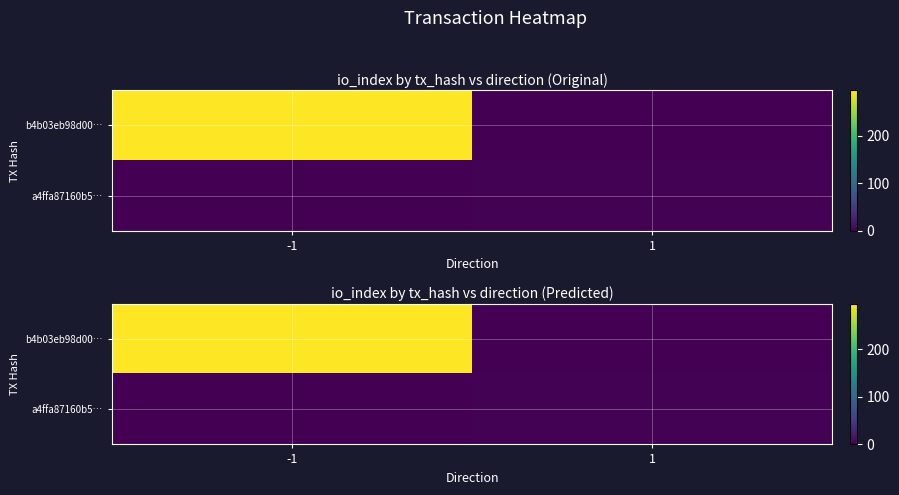

Between -1 and 1, which series saw the biggest shift?

b4b03eb98d00…